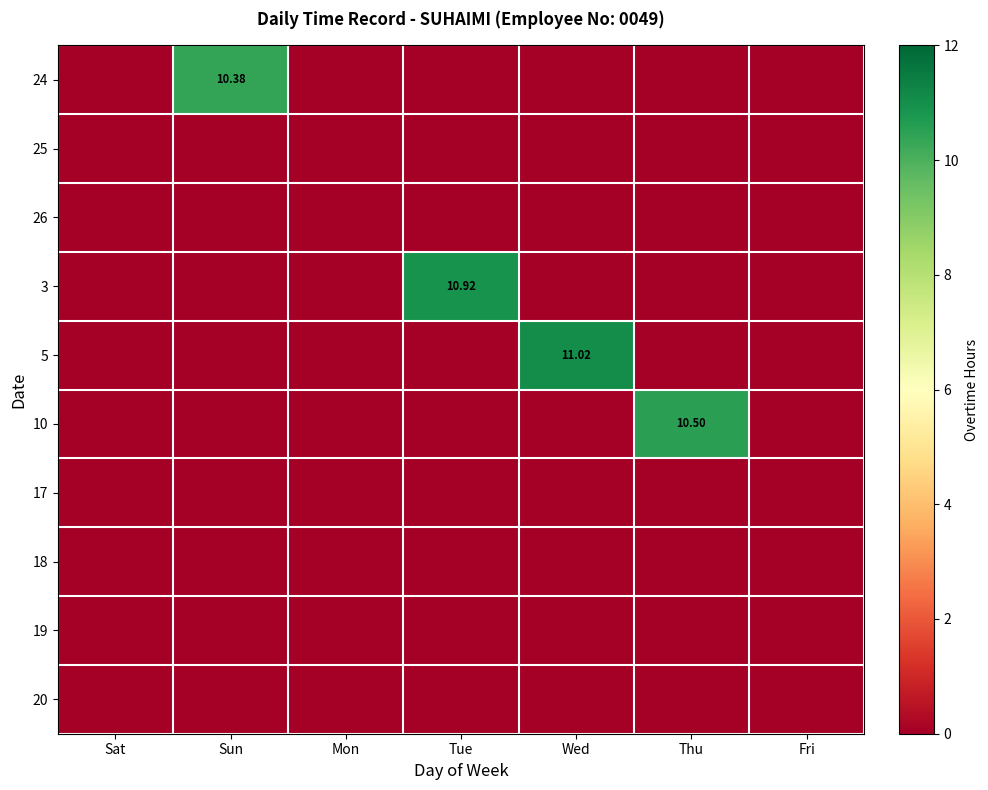

The value of 18 at Fri is 0.0. True or false?

True